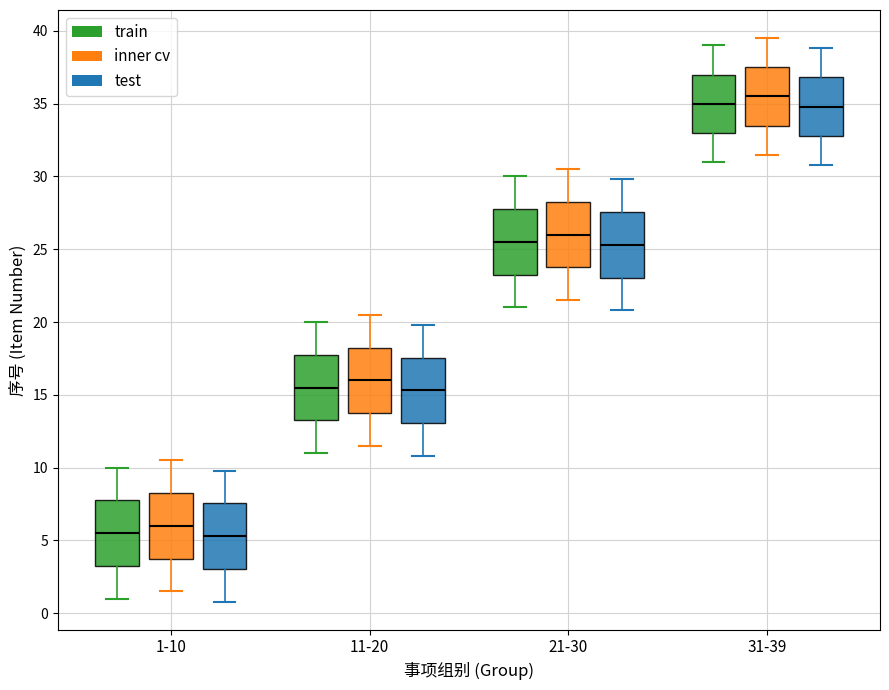

Reading left to right, read every box against the y-axis: the position of its median line, the range the box covers, and the ends of its whiskers. The values are not printed on the chart, so give them approximately, as read against the axis.

1-10 (train): median 5.5, box 3.5 to 8.0, whiskers 1.0 to 10.0
1-10 (inner cv): median 6.0, box 4.0 to 8.5, whiskers 1.5 to 10.5
1-10 (test): median 5.5, box 3.0 to 7.5, whiskers 1.0 to 10.0
11-20 (train): median 15.5, box 13.5 to 18.0, whiskers 11.0 to 20.0
11-20 (inner cv): median 16.0, box 14.0 to 18.5, whiskers 11.5 to 20.5
11-20 (test): median 15.5, box 13.0 to 17.5, whiskers 11.0 to 20.0
21-30 (train): median 25.5, box 23.5 to 28.0, whiskers 21.0 to 30.0
21-30 (inner cv): median 26.0, box 24.0 to 28.5, whiskers 21.5 to 30.5
21-30 (test): median 25.5, box 23.0 to 27.5, whiskers 21.0 to 30.0
31-39 (train): median 35.0, box 33.0 to 37.0, whiskers 31.0 to 39.0
31-39 (inner cv): median 35.5, box 33.5 to 37.5, whiskers 31.5 to 39.5
31-39 (test): median 35.0, box 33.0 to 37.0, whiskers 31.0 to 39.0